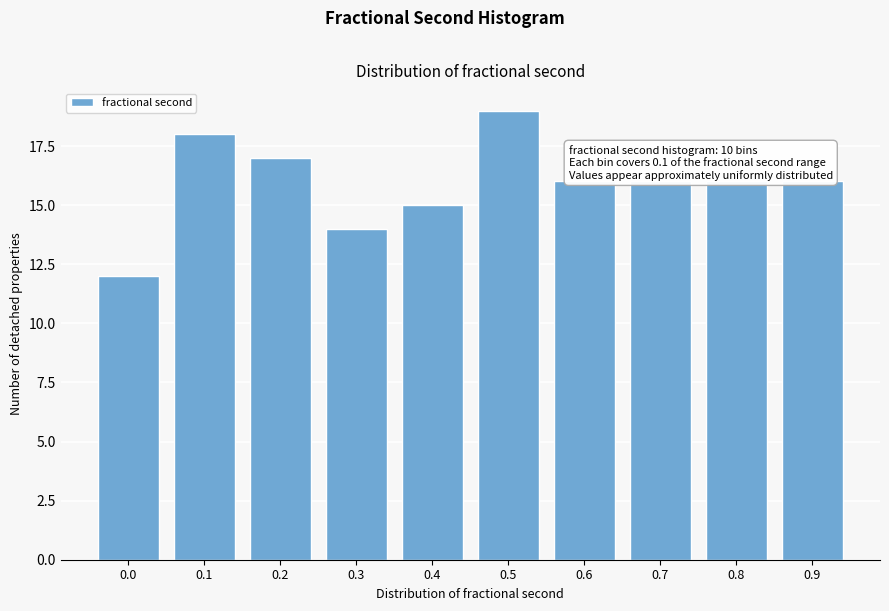

Reading left to right, transcribe all the data shown in this chart.

0.0=12	0.1=18	0.2=17	0.3=14	0.4=15	0.5=19	0.6=16	0.7=16	0.8=16	0.9=16